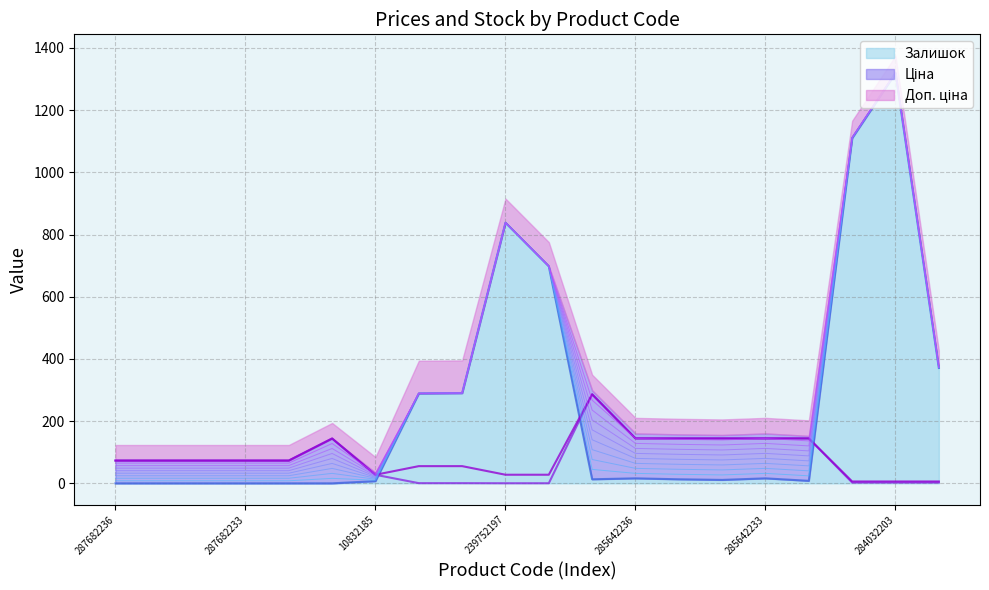

What is the sum of all Залишок values?

4999